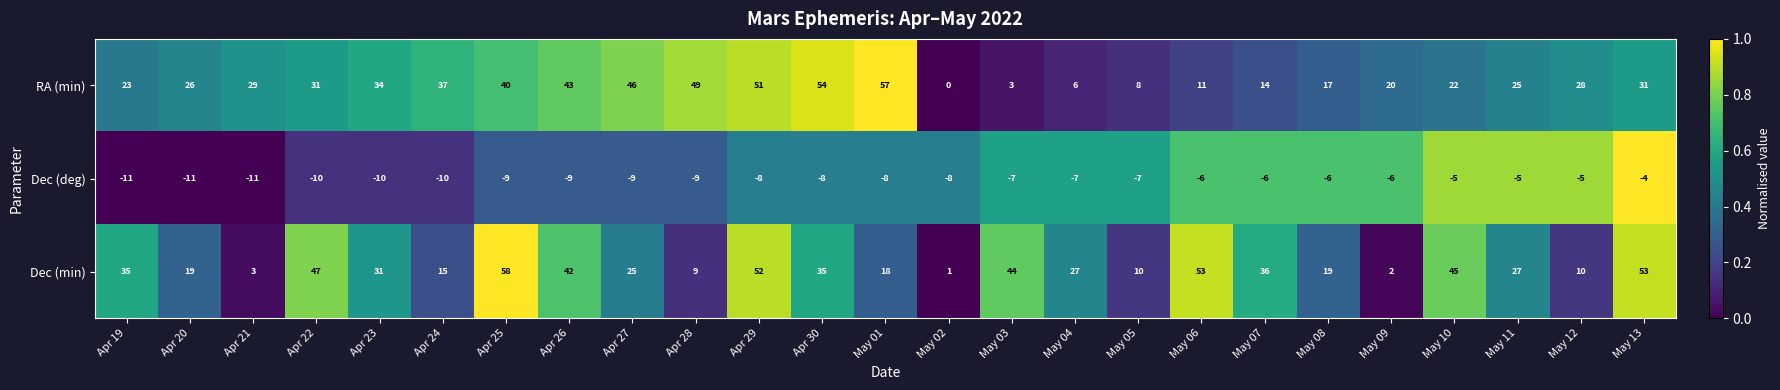

List the series in order of their peak value, highest first.

Dec (min), RA (min), Dec (deg)